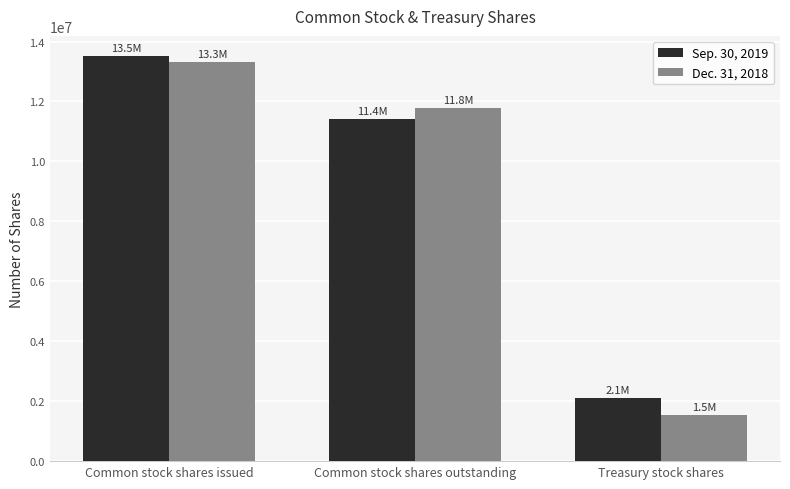

At which label does Dec. 31, 2018 first exceed 11777000?

Common stock shares issued